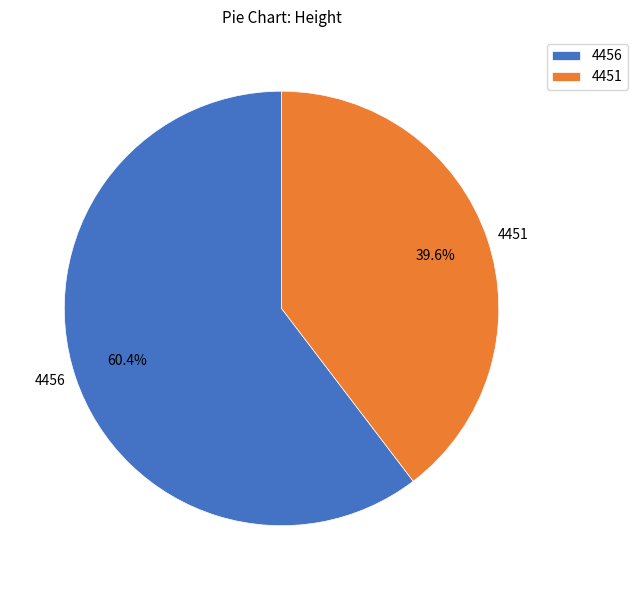

Count the number of slices in the pie.

2